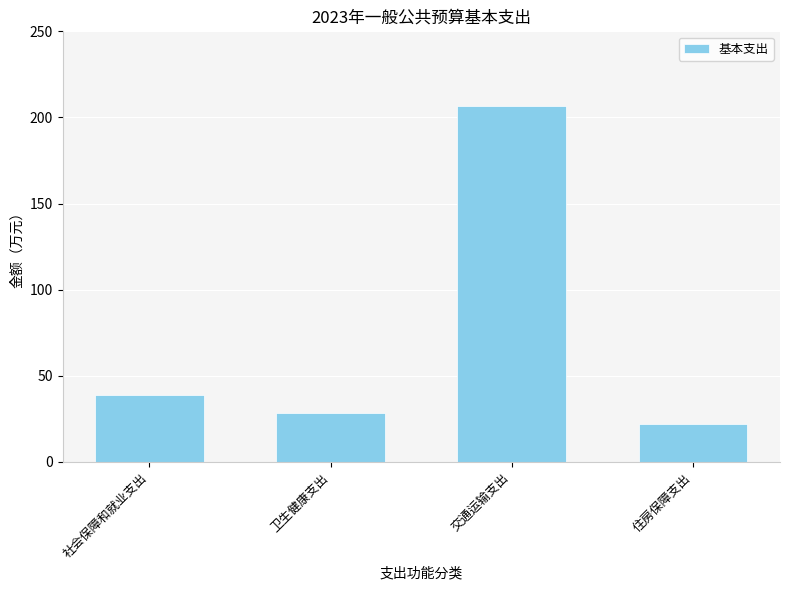

List the labels in order of value, largest first.

交通运输支出, 社会保障和就业支出, 卫生健康支出, 住房保障支出